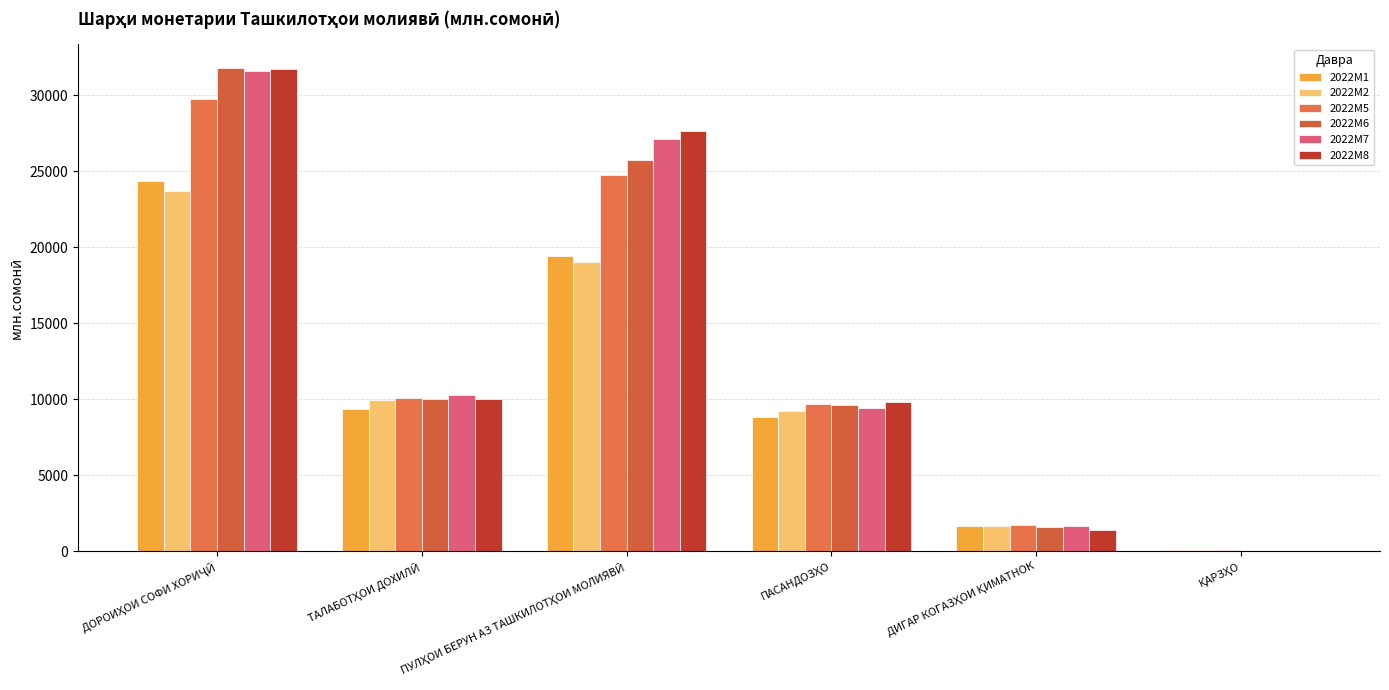

What is the sum of the 2022M1 values at ҚАРЗҲО and ДИГАР КОГАЗҲОИ ҚИМАТНОК?

1782.5